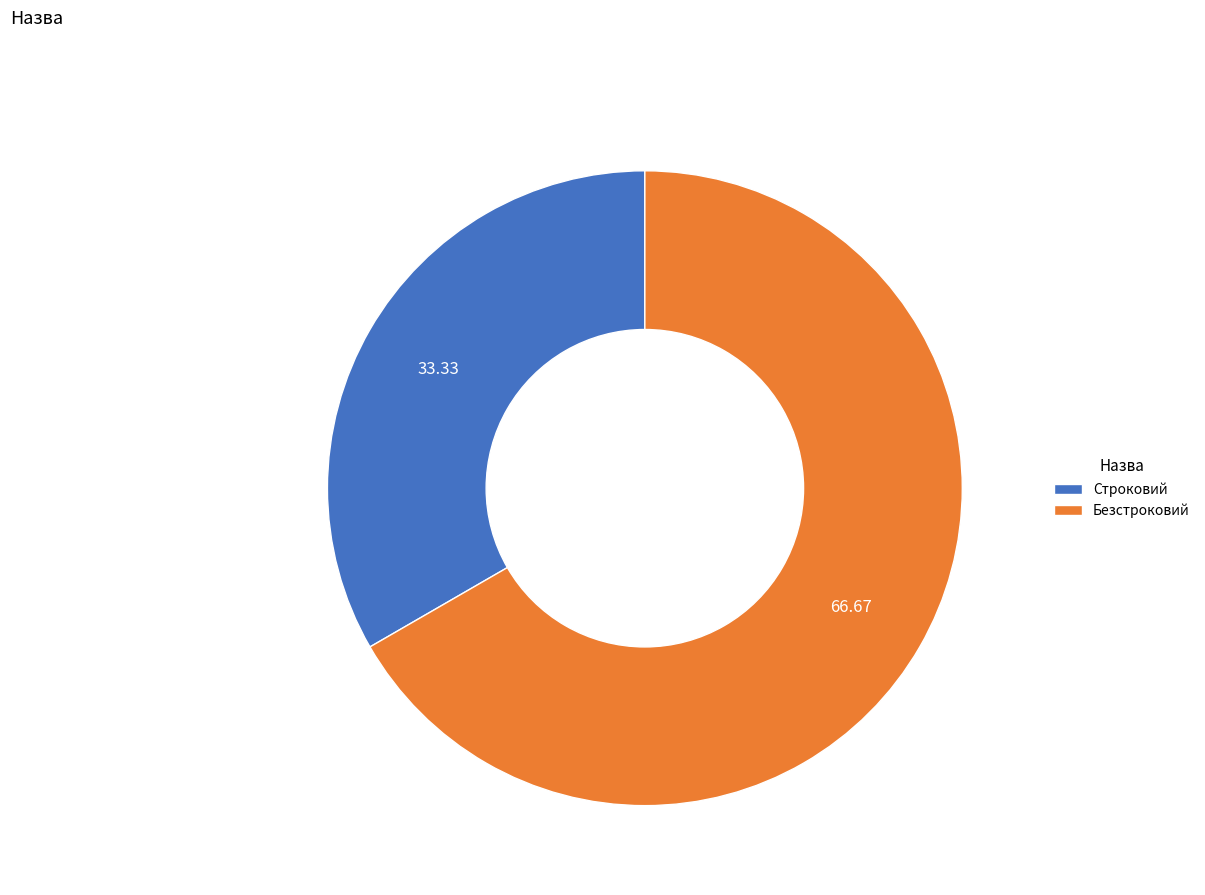

How many segments does this pie chart have?

2